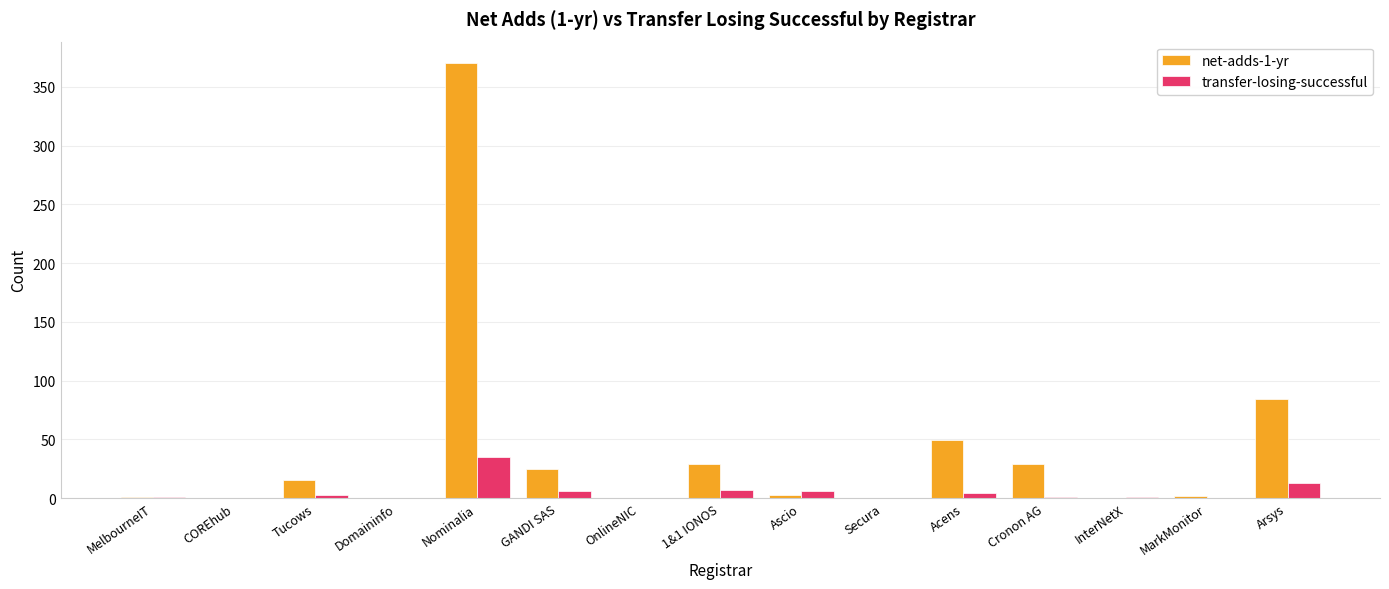

Between COREhub and Acens, which series saw the biggest shift?

net-adds-1-yr